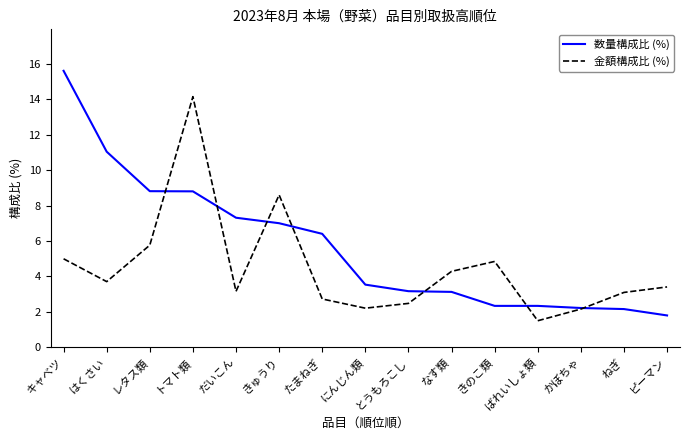

At which category is the sum across all series the highest?

トマト類